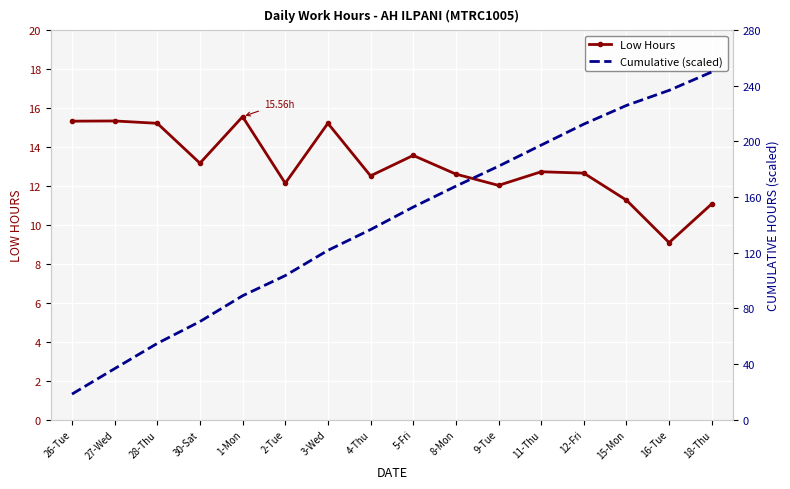

Is this an area chart (filled region under the line)?

No